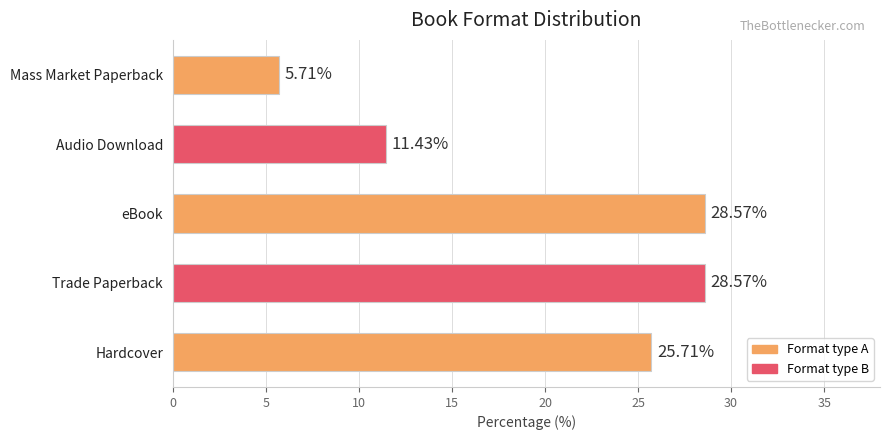

At which label is the value closest to 17?

Audio Download